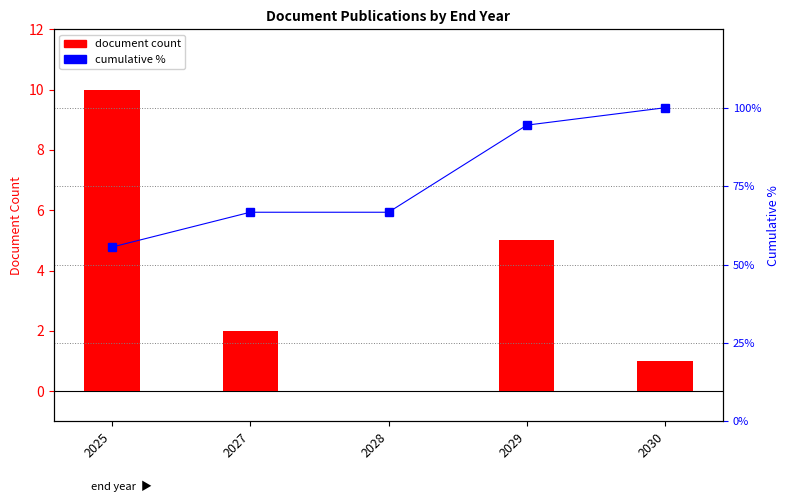

Rank the series at 2028 from lowest to highest value.

Document count, Cumulative %